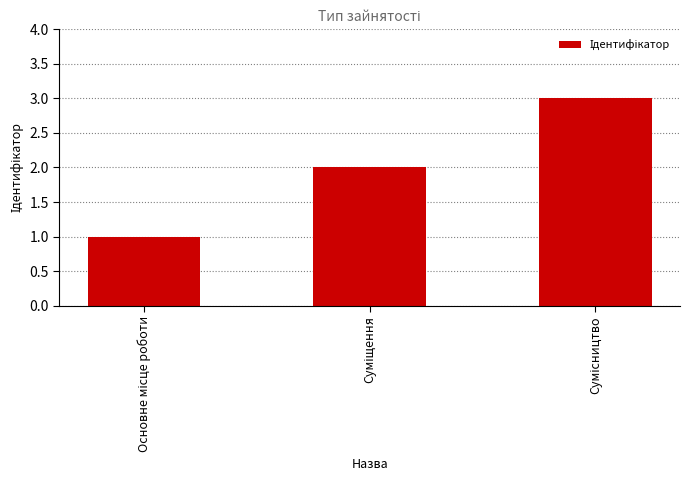

How many values are between 1 and 3?

3